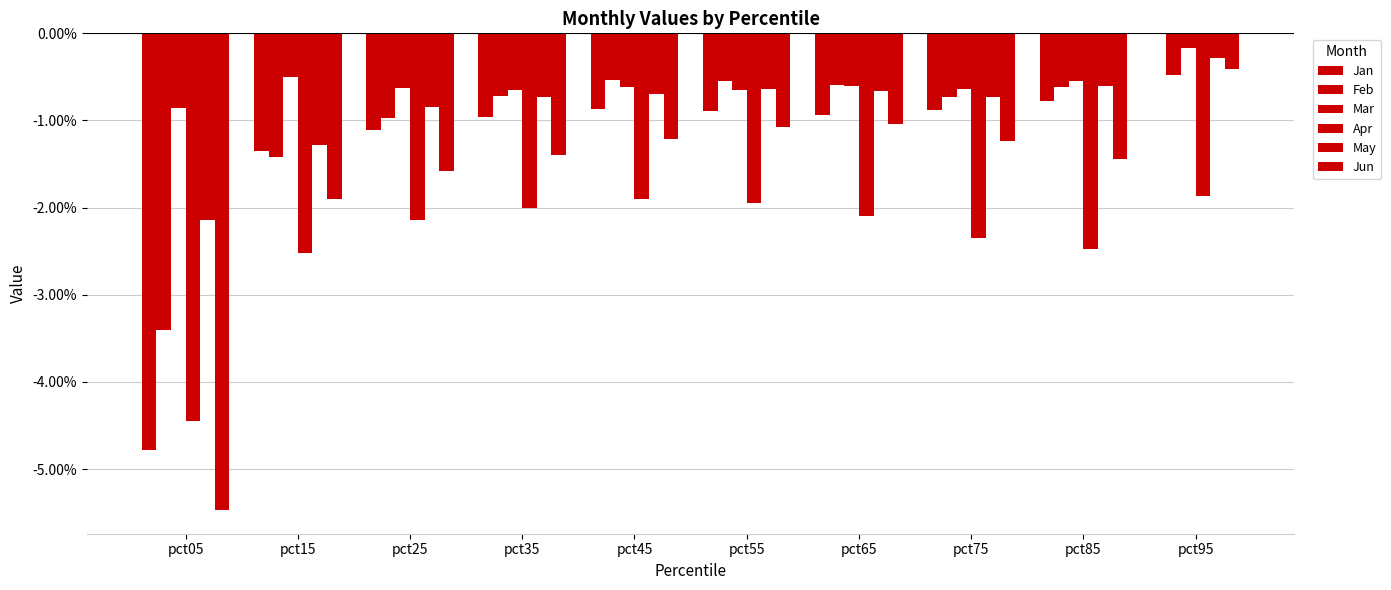

Reading left to right, list all the values displayed in this chart.

Jan: pct05=-4.8	pct15=-1.4	pct25=-1.1	pct35=-1.0	pct45=-0.9	pct55=-0.9	pct65=-0.9	pct75=-0.9	pct85=-0.8	pct95=-0.0
Feb: pct05=-3.4	pct15=-1.4	pct25=-1.0	pct35=-0.7	pct45=-0.5	pct55=-0.5	pct65=-0.6	pct75=-0.7	pct85=-0.6	pct95=-0.5
Mar: pct05=-0.9	pct15=-0.5	pct25=-0.6	pct35=-0.6	pct45=-0.6	pct55=-0.7	pct65=-0.6	pct75=-0.6	pct85=-0.5	pct95=-0.2
Apr: pct05=-4.4	pct15=-2.5	pct25=-2.1	pct35=-2.0	pct45=-1.9	pct55=-1.9	pct65=-2.1	pct75=-2.3	pct85=-2.5	pct95=-1.9
May: pct05=-2.1	pct15=-1.3	pct25=-0.8	pct35=-0.7	pct45=-0.7	pct55=-0.6	pct65=-0.7	pct75=-0.7	pct85=-0.6	pct95=-0.3
Jun: pct05=-5.5	pct15=-1.9	pct25=-1.6	pct35=-1.4	pct45=-1.2	pct55=-1.1	pct65=-1.0	pct75=-1.2	pct85=-1.4	pct95=-0.4